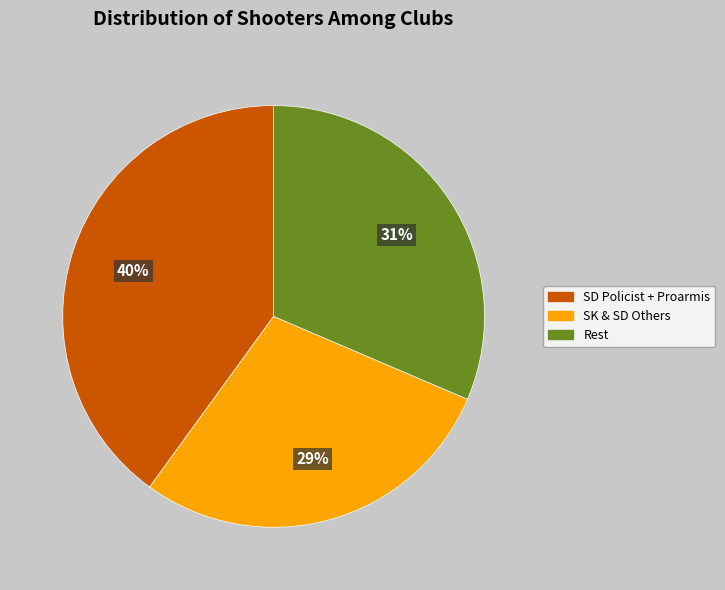

To the nearest percent, what is the average slice percentage?

33%